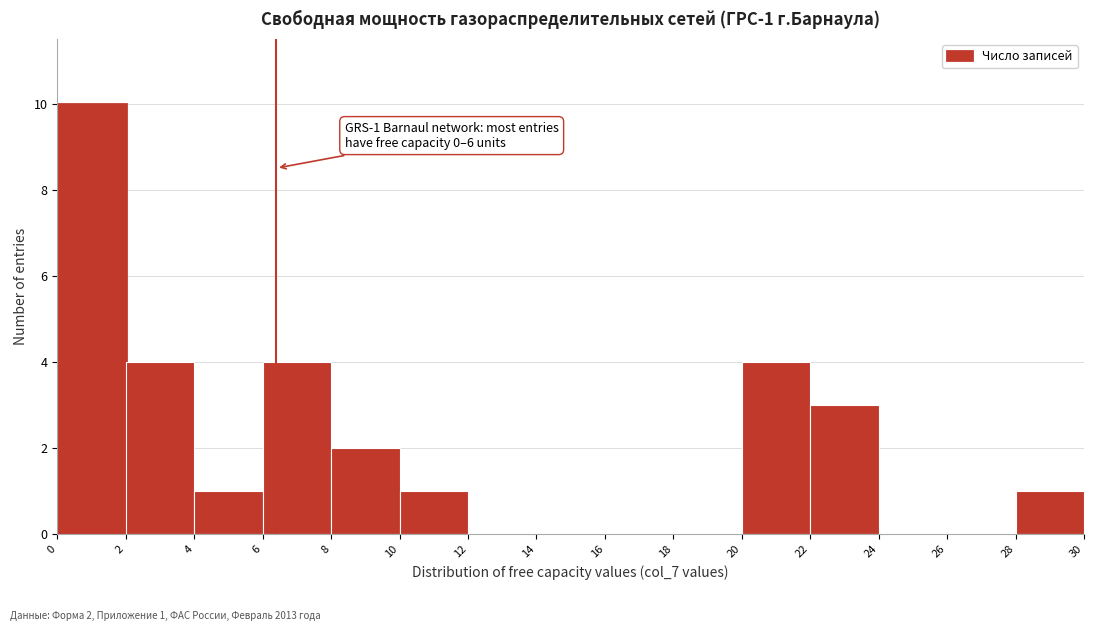

Which range on the x-axis has the tallest bar?

0 to 2